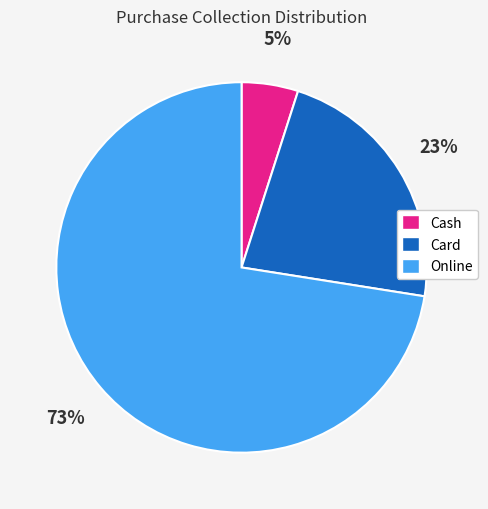

Rank the categories by value from lowest to highest.

Cash, Card, Online